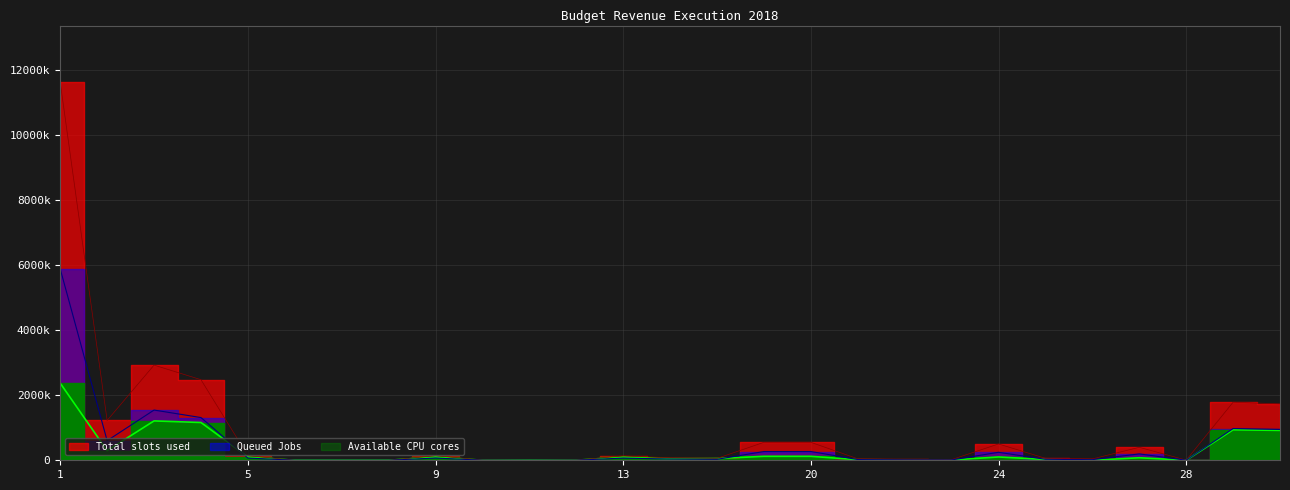

Reading left to right, transcribe all the data shown in this chart.

Total slots used: 1=11611000	2=1224000	3=2923000	4=2475300	5=140500	6=0	7=0	8=0	9=140500	10=6500	11=0	12=6500	13=134000	14=76000	15=58000	19=551800	20=551800	21=46000	22=25000	23=21000	24=500800	25=61000	26=41500	27=398300	28=5000	30=1783000	31=1733000
Queued Jobs: 1=5877600	2=601600	3=1542600	4=1312200	5=69000	6=0	7=0	8=0	9=69000	10=2000	11=0	12=2000	13=67000	14=38000	15=29000	19=269200	20=269200	21=22000	22=12000	23=10000	24=245200	25=30000	26=19000	27=196200	28=2000	30=974000	31=948000
Available CPU cores: 1=2367718	2=296086	3=1209491	4=1160248	5=102185	6=0	7=0	8=0	9=102185	10=1127	11=0	12=1127	13=101058	14=48623	15=52435	19=121688	20=121688	21=17832	22=10864	23=6968	24=102010	25=23840	26=682	27=77488	28=1846	30=936350	31=918000